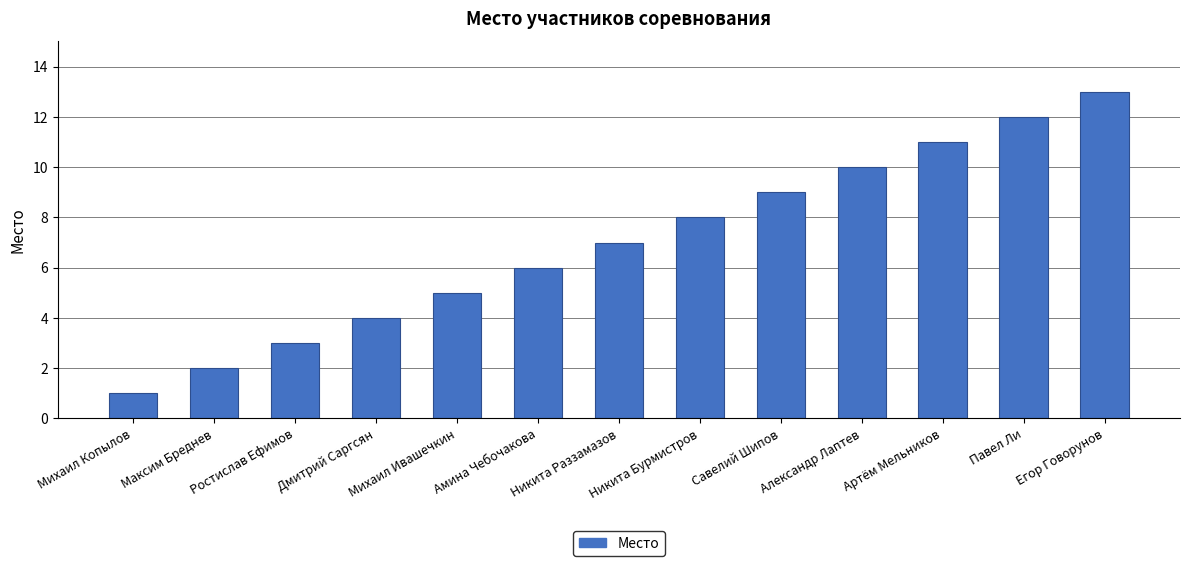

What is the approximate value at Никита Бурмистров, to the nearest 10?

10